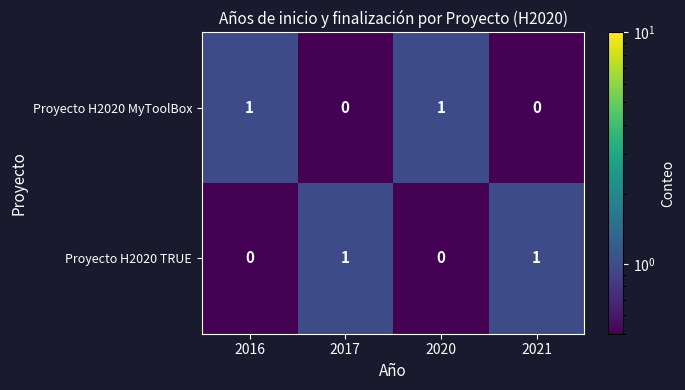

Reading left to right, list all the values displayed in this chart.

Proyecto H2020 MyToolBox: 1	0	1	0
Proyecto H2020 TRUE: 0	1	0	1